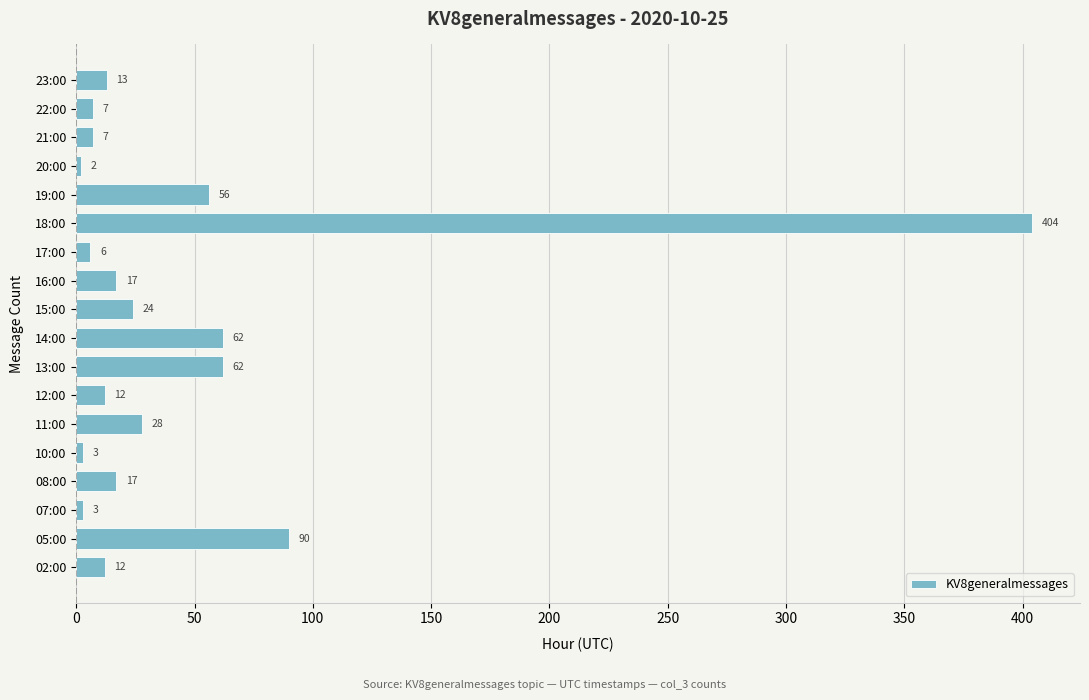

What is the maximum value shown in the chart?

404